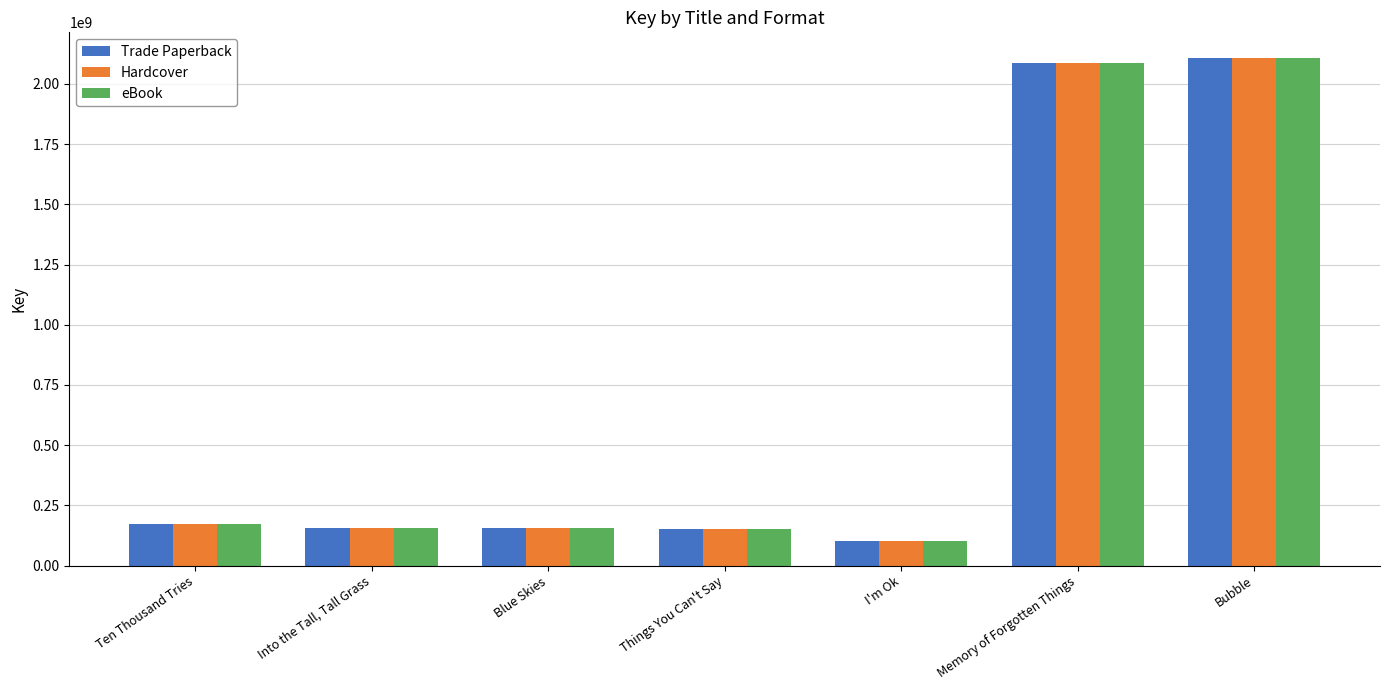

What is the difference between the maximum and minimum values in the Trade Paperback series?

2008211084